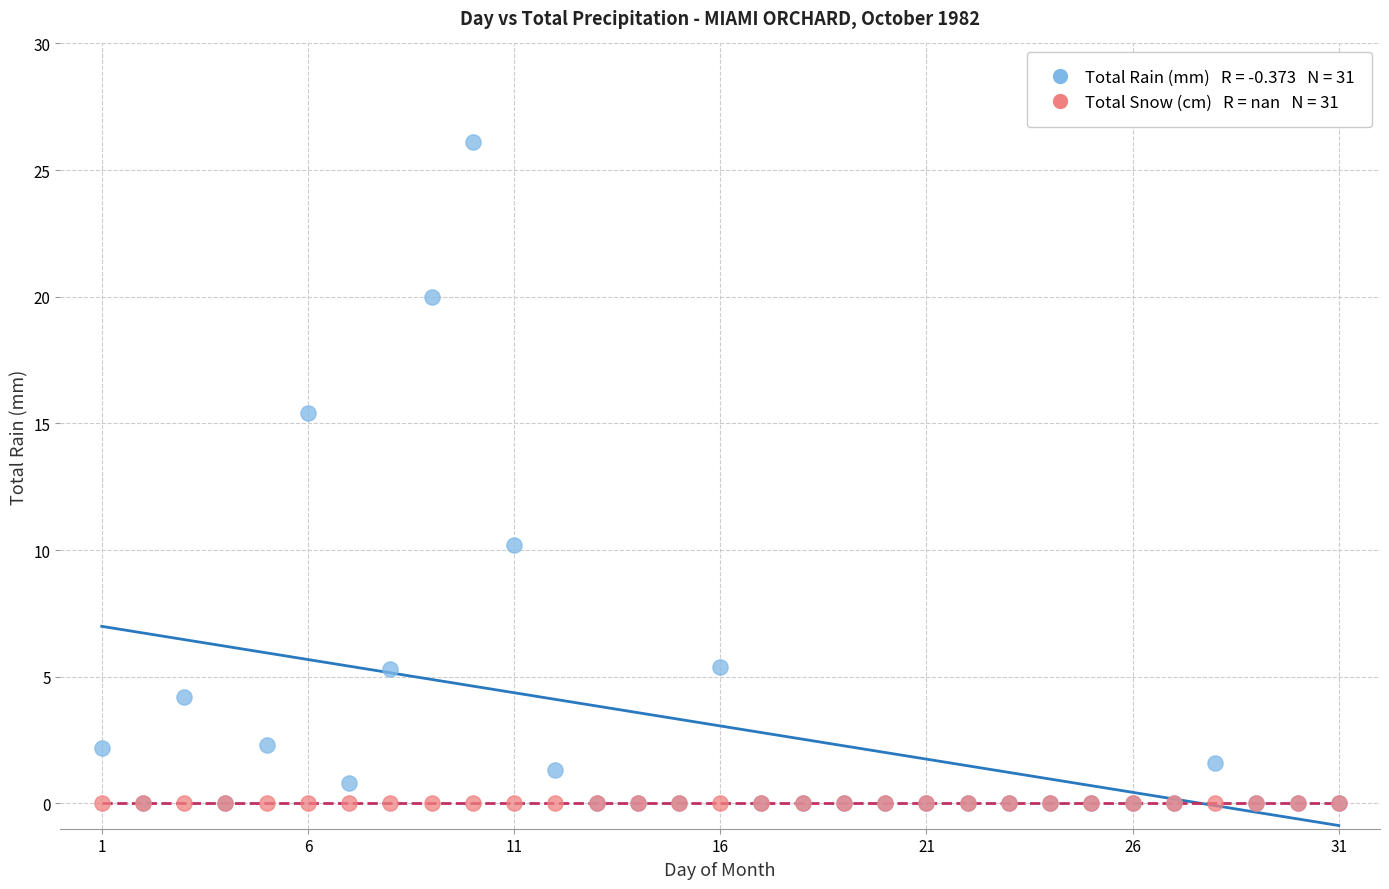

Across all series, what Y value is closest to 13?

15.4